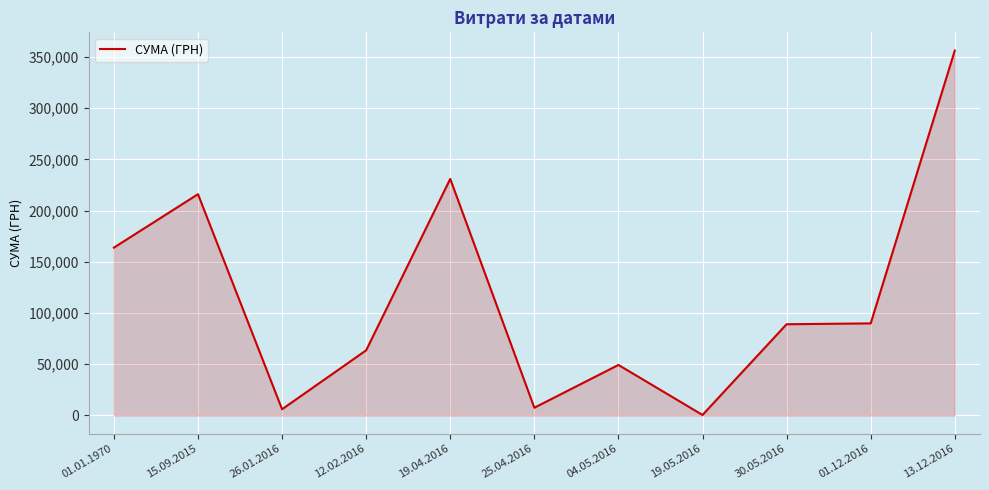

What is the maximum value shown in the chart?

356303.5